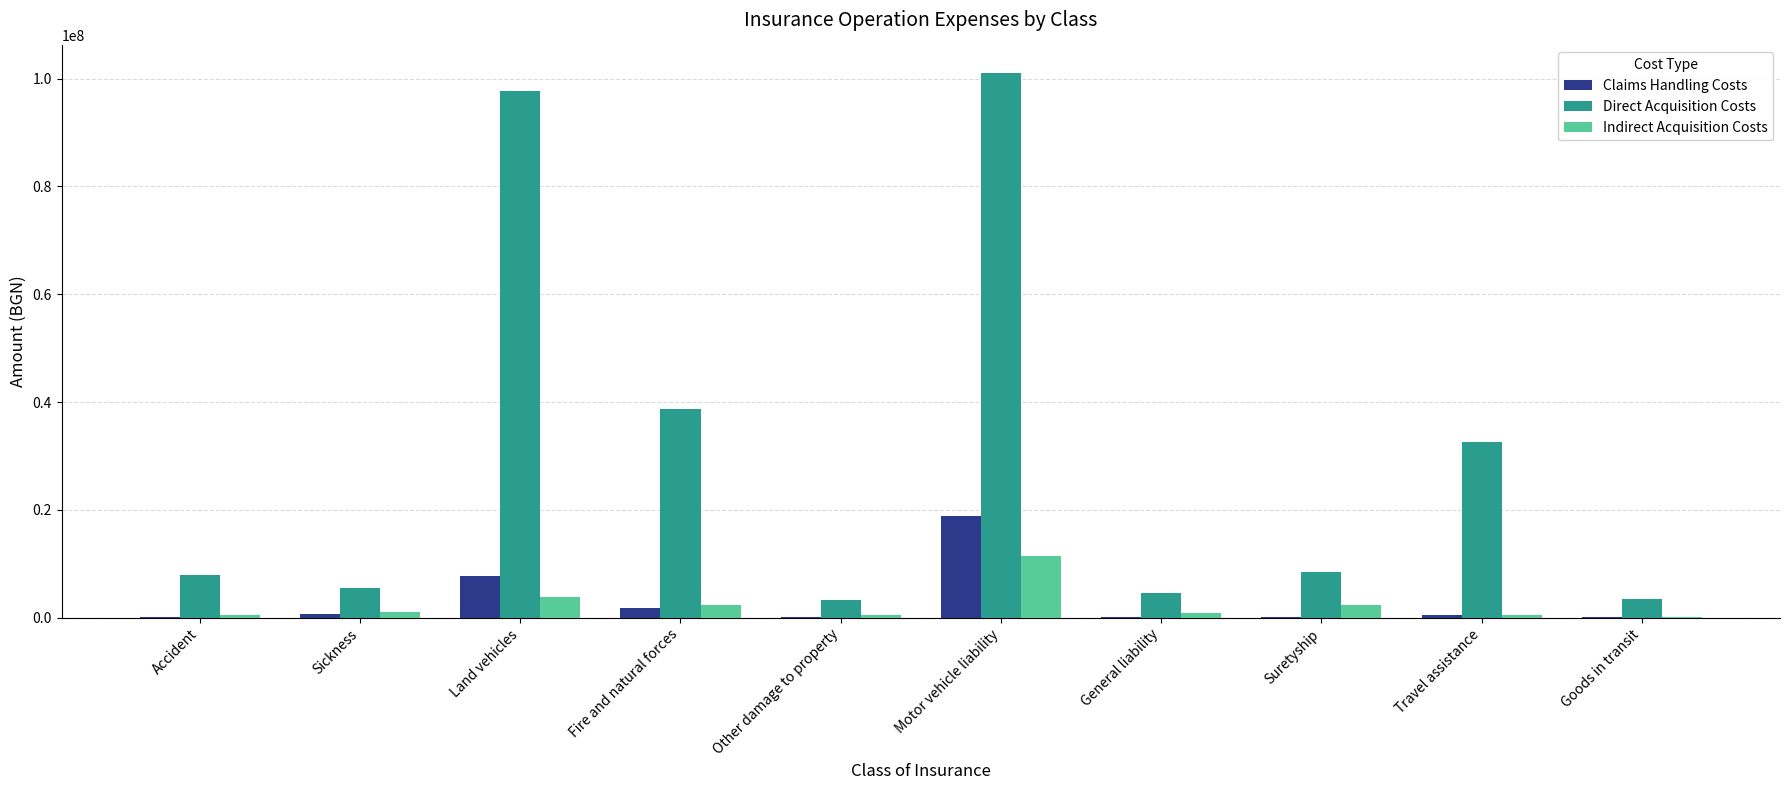

How many groups of bars are there?

10